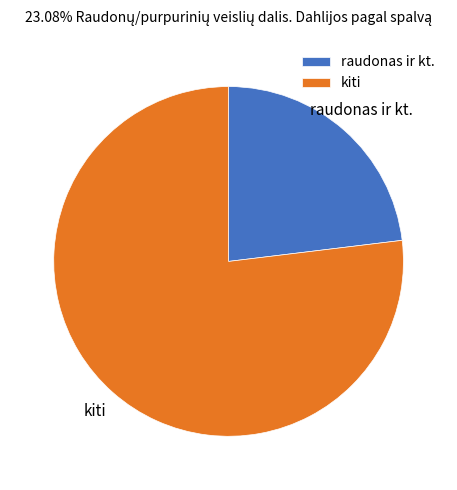

How many slices are in this pie chart?

2